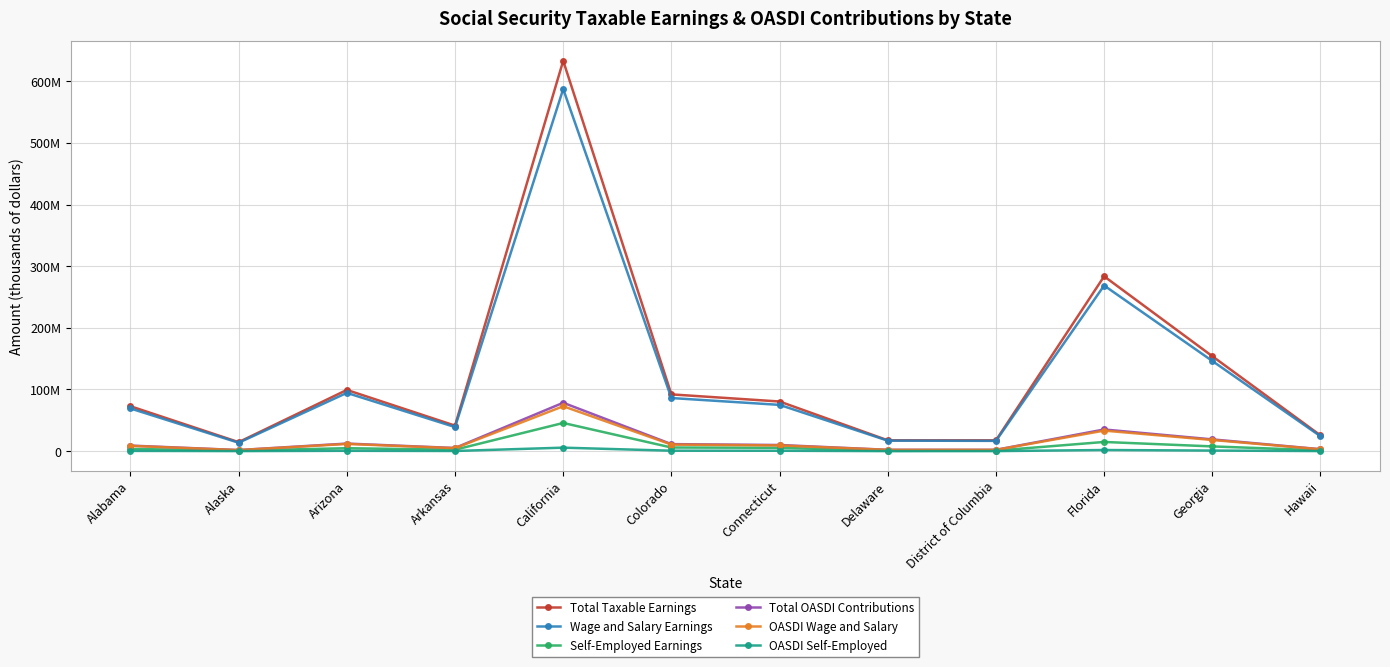

What is the difference between the maximum and second lowest values in the OASDI Wage and Salary series?

70758298